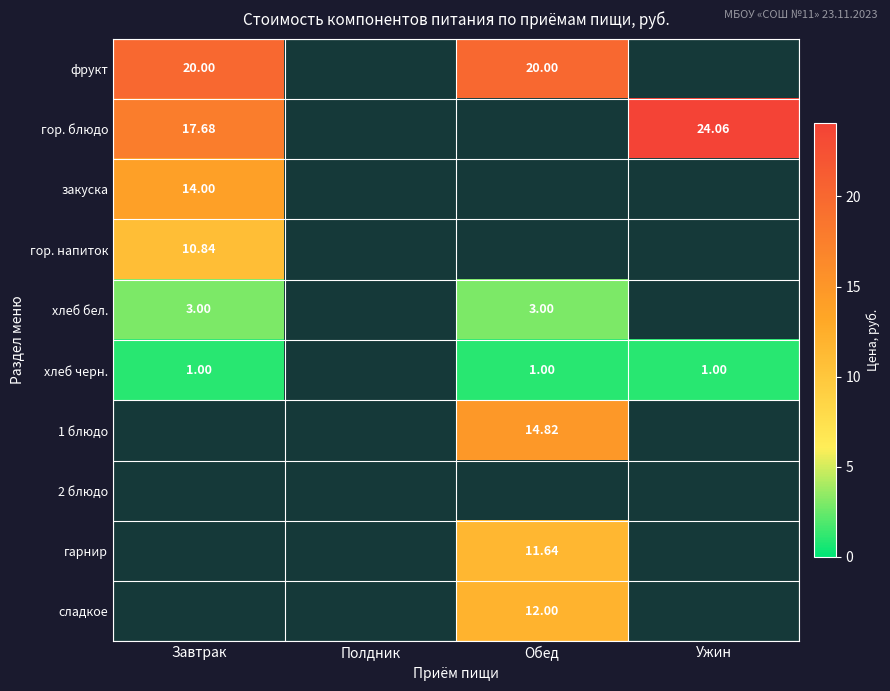

True or false: хлеб черн. has a value of 0 at Ужин.

False